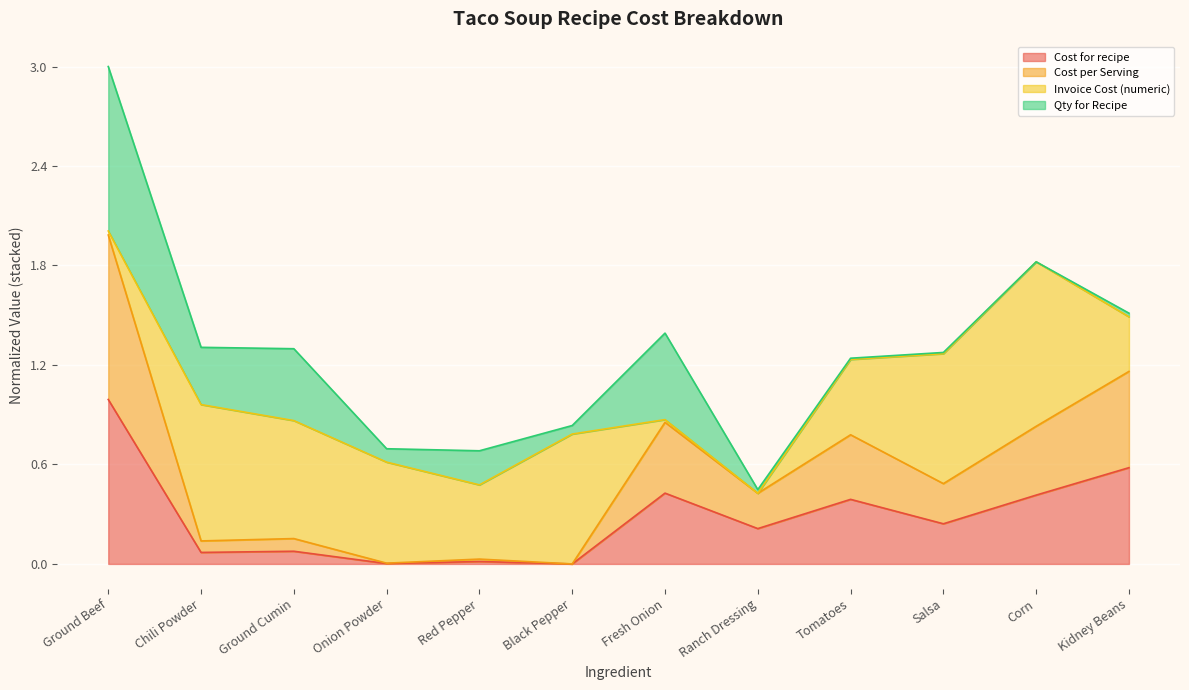

At which category is the sum across all series the highest?

Ground Beef